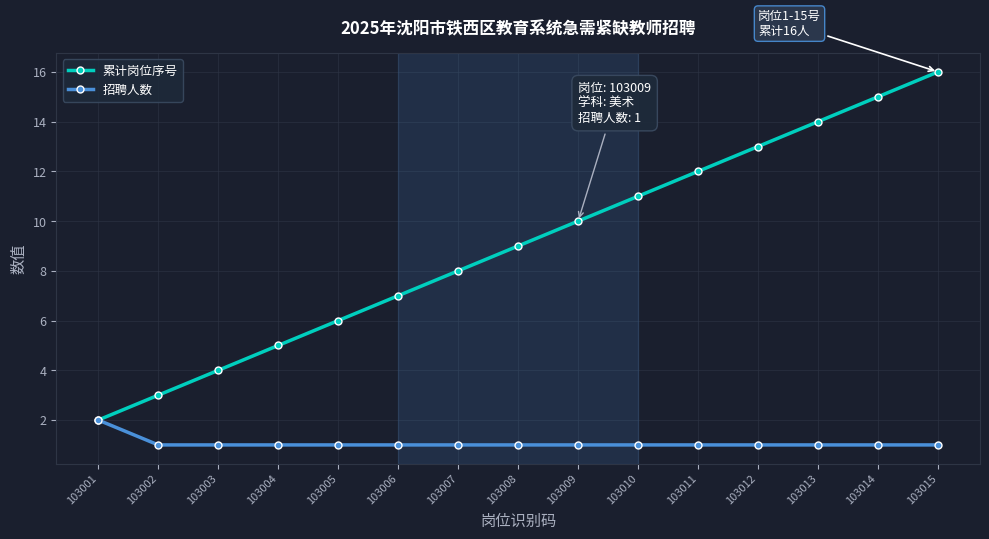

Reading left to right, transcribe all the data shown in this chart.

累计岗位序号: 103001=2	103002=3	103003=4	103004=5	103005=6	103006=7	103007=8	103008=9	103009=10	103010=11	103011=12	103012=13	103013=14	103014=15	103015=16
招聘人数: 103001=2	103002=1	103003=1	103004=1	103005=1	103006=1	103007=1	103008=1	103009=1	103010=1	103011=1	103012=1	103013=1	103014=1	103015=1